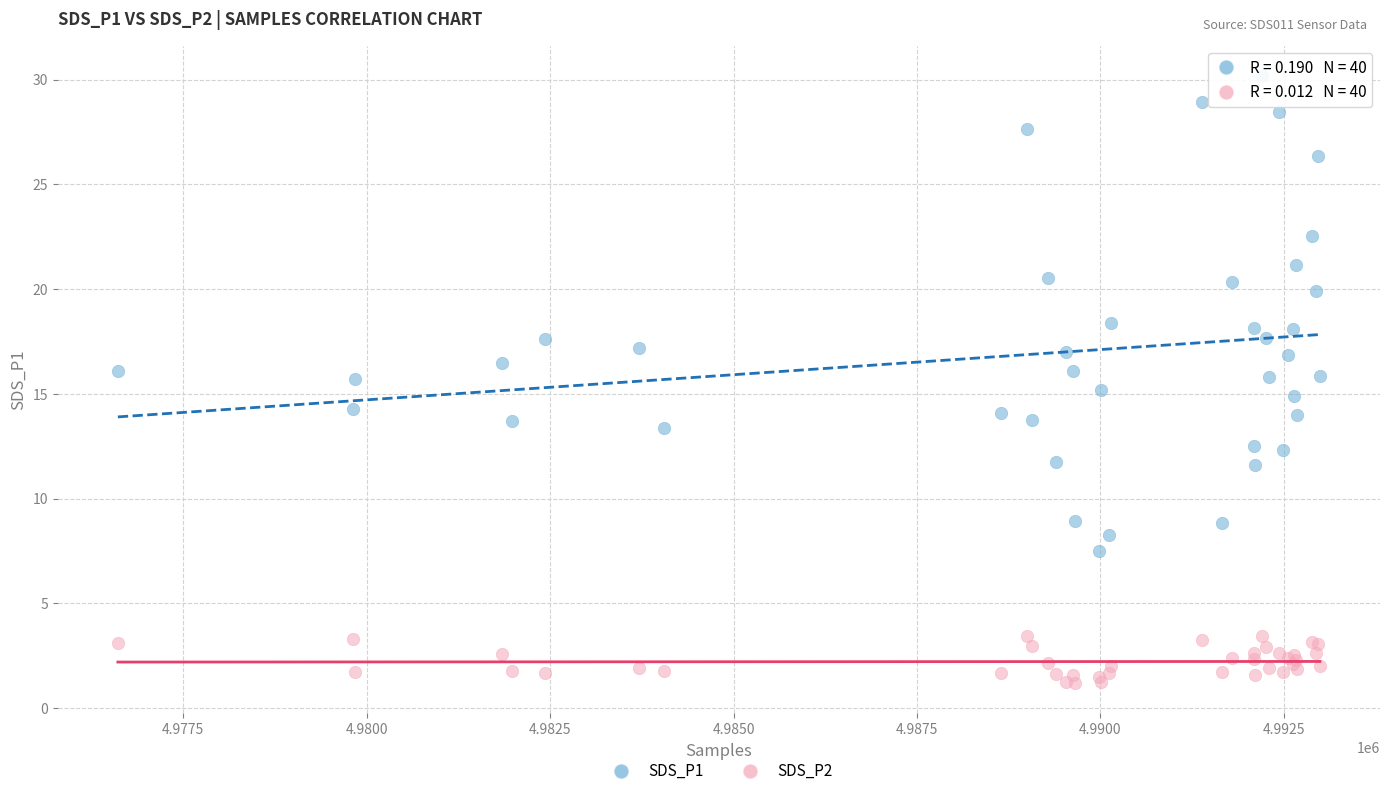

Which series has the largest Y range (max minus min)?

SDS_P1